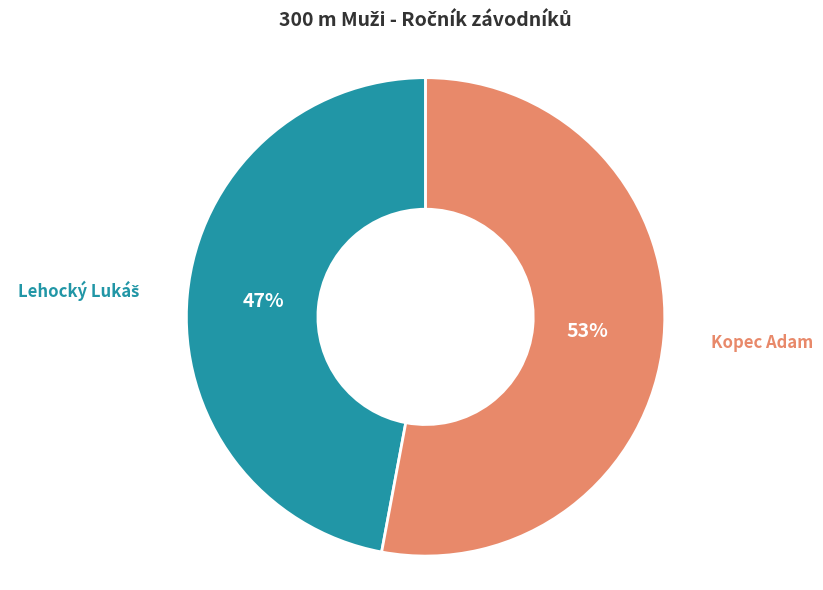

To the nearest percent, what is the difference between the largest and smallest slice percentages?

6%